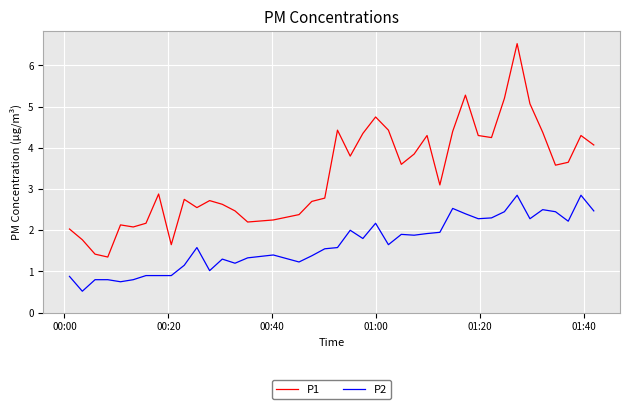

Rank the series by their maximum value, from highest to lowest.

P1, P2